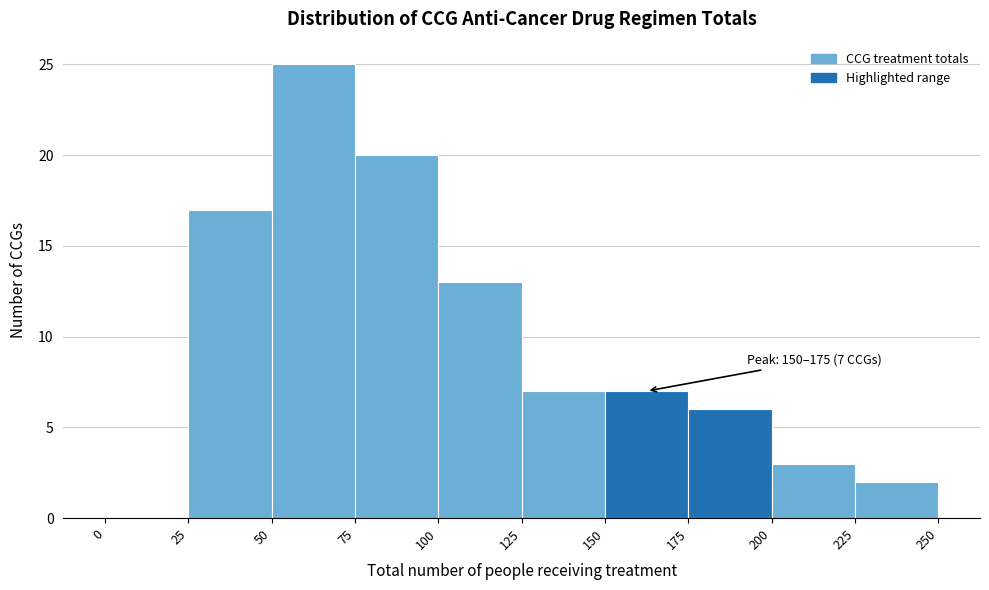

Over which range of the x-axis is the bar tallest?

50 to 75